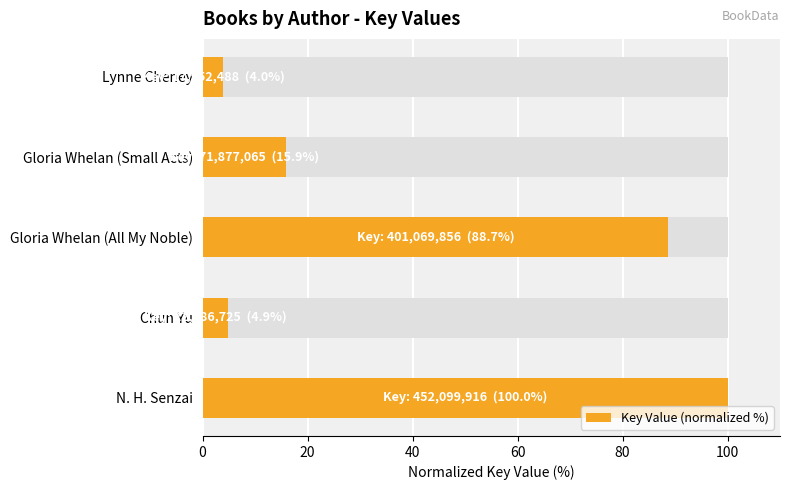

Reading right to left, extract all data points from this chart.

80=4.0	60=15.9	40=88.7	20=4.9	0=100.0